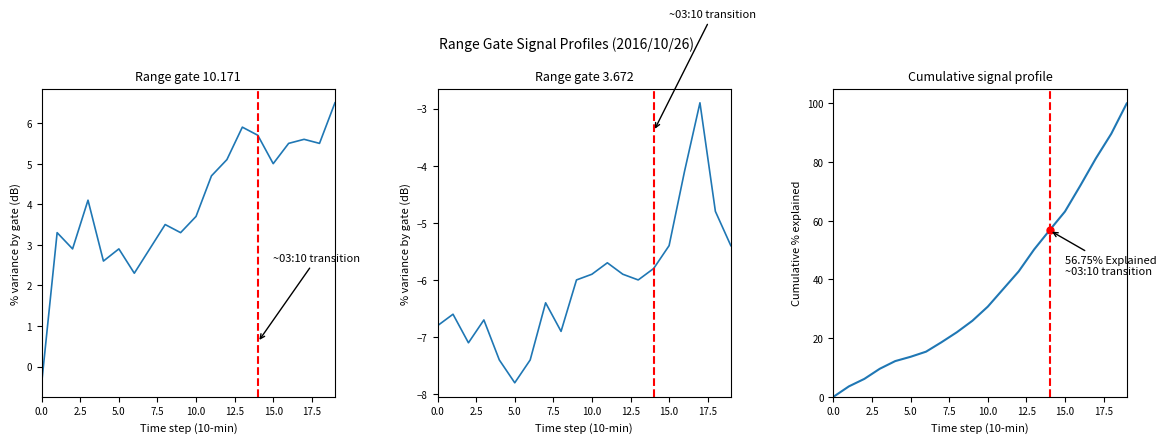

What is the label of the 11th point from the right?

9